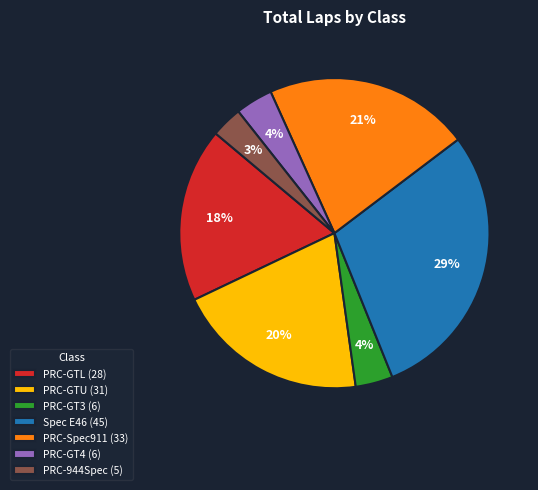

To the nearest percent, what is the average slice percentage?

14%